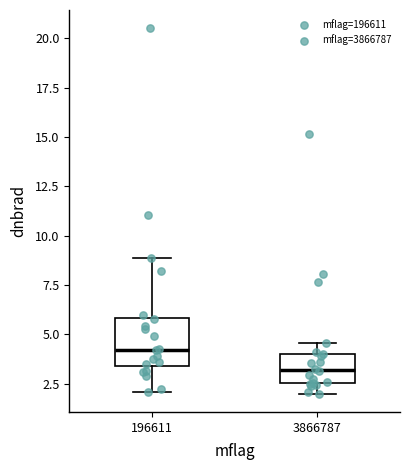

Reading left to right, read every box against the y-axis: the position of its median line, the range the box covers, and the ends of its whiskers. The values are not printed on the chart, so give them approximately, as read against the axis.

196611: median 4.0, box 3.5 to 6.0, whiskers 2.0 to 9.0
3866787: median 3.0, box 2.5 to 4.0, whiskers 2.0 to 4.5